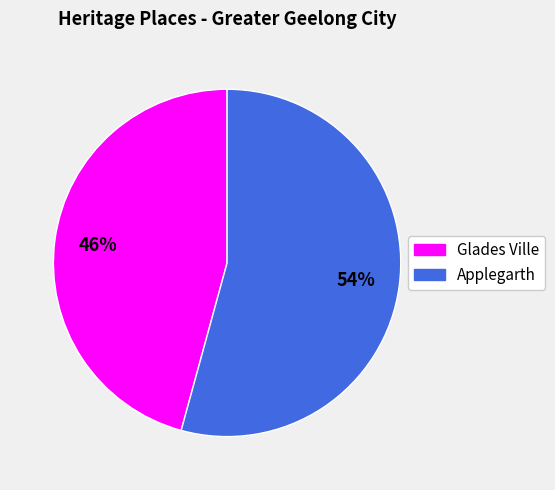

The Applegarth slice represents 40% of the pie. True or false?

False